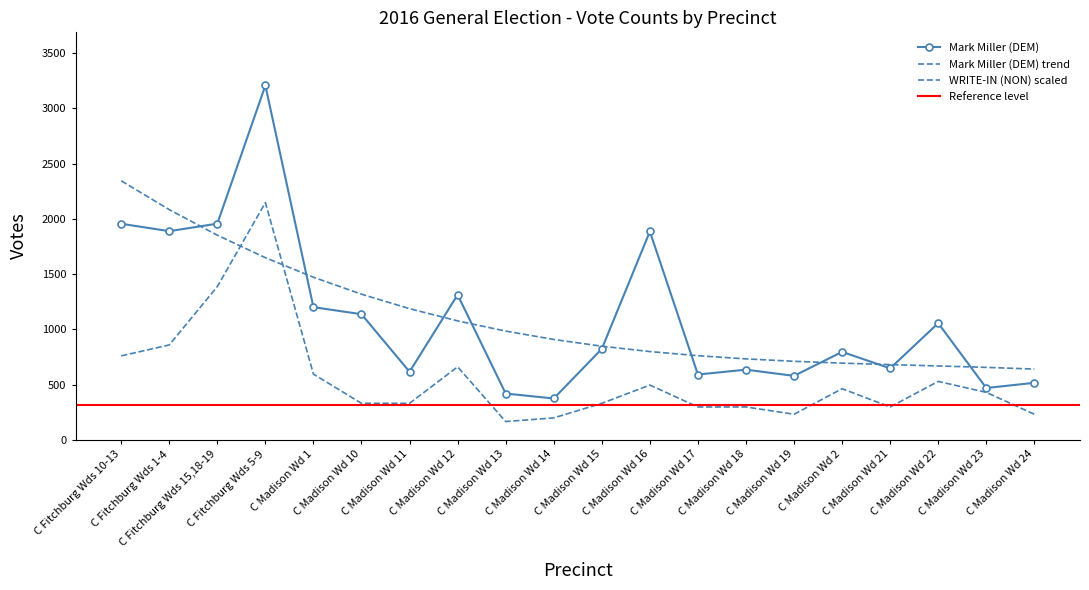

What is the difference between the maximum and minimum values in the WRITE-IN (NON) series?

1982.2